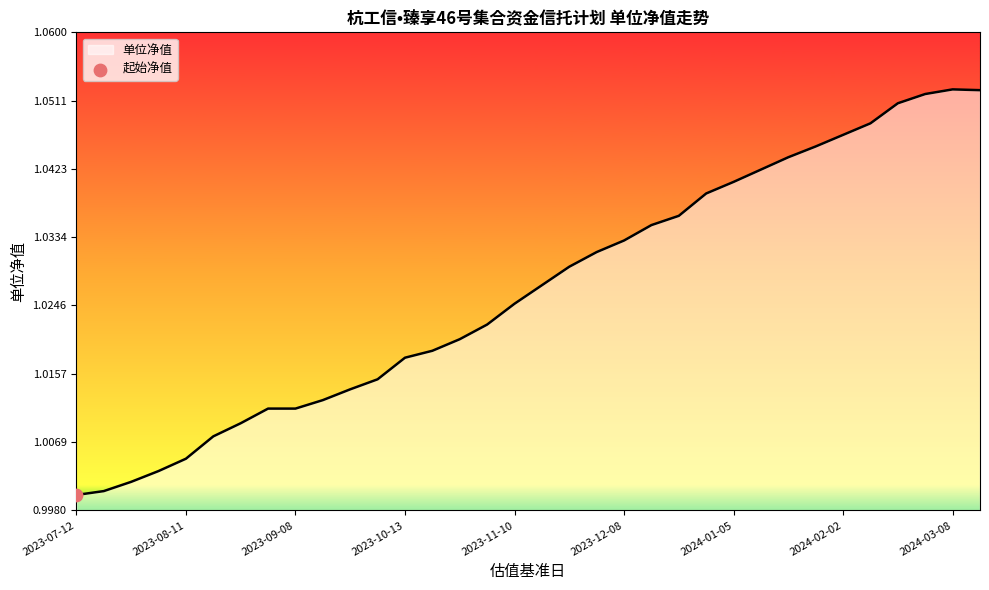

How many lines are shown in the chart?

1